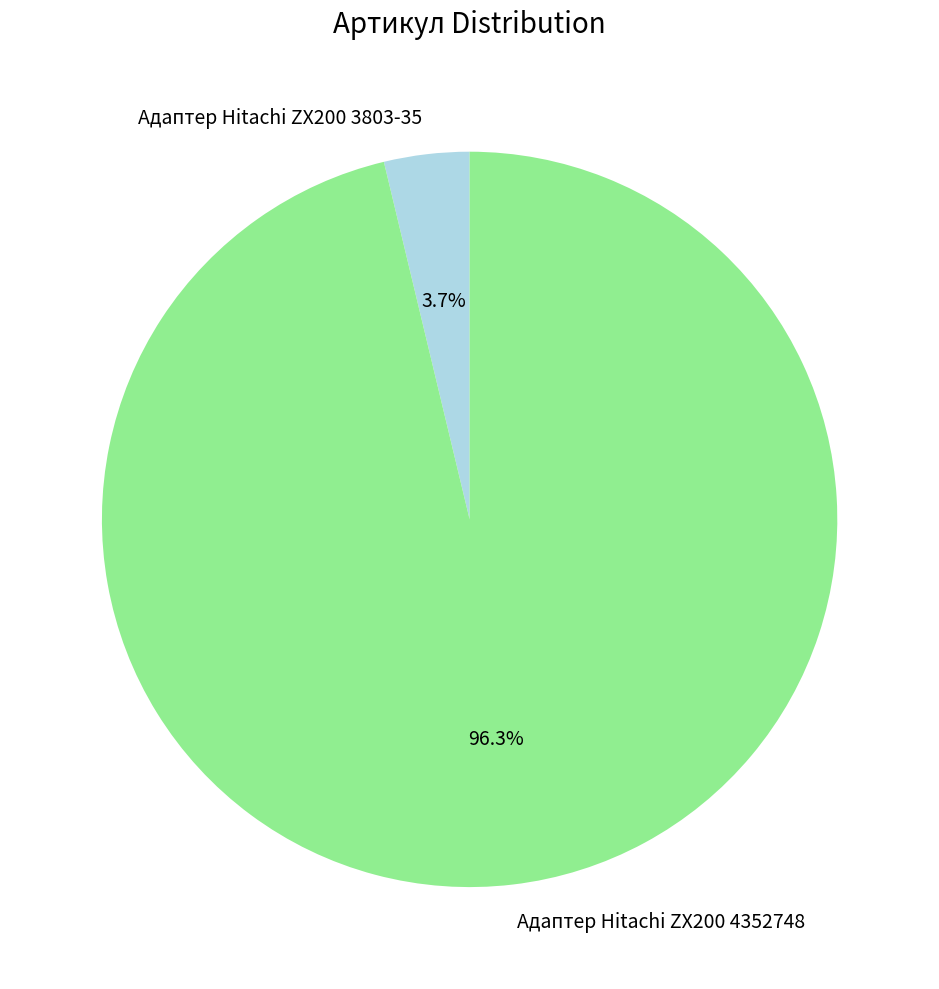

To the nearest percent, what is the combined percentage of Адаптер Hitachi ZX200 3803-35 and Адаптер Hitachi ZX200 4352748?

100%